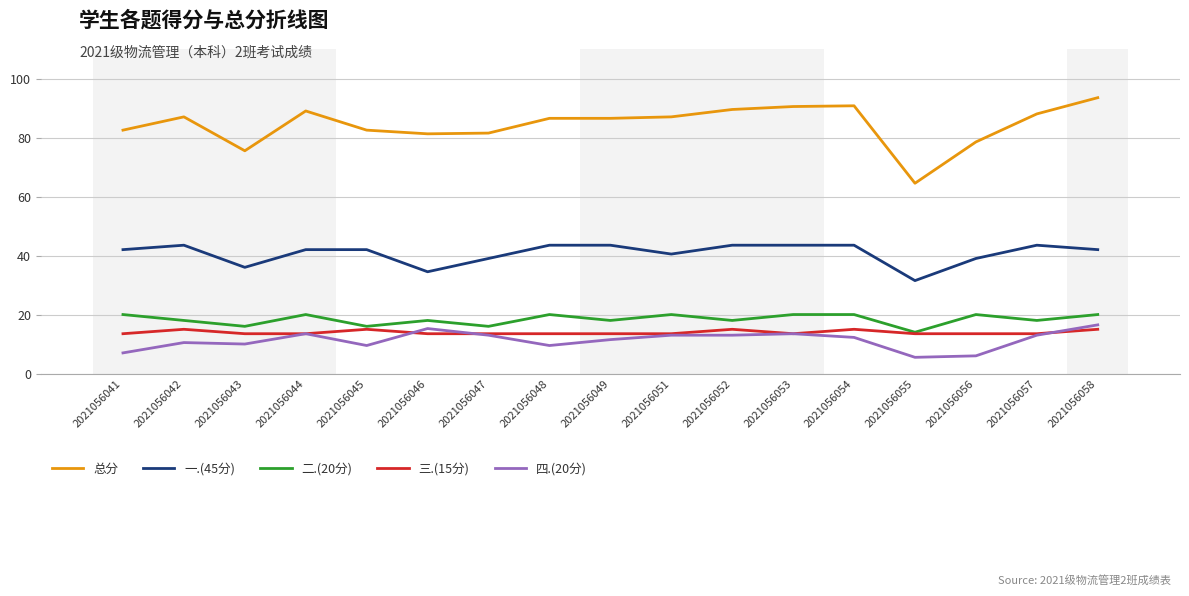

What is the total value across all series at 2021056046?

162.5